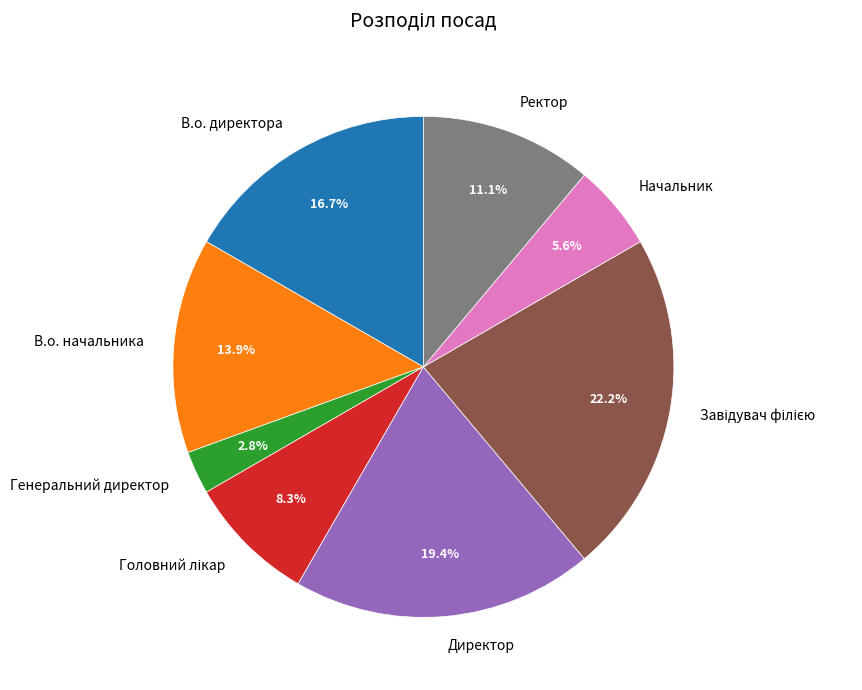

How many segments does this pie chart have?

8